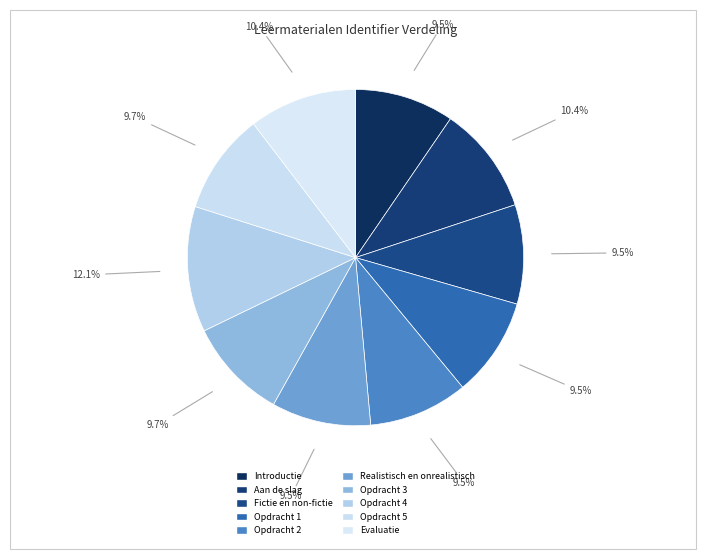

True or false: Opdracht 4 accounts for 12% of the total.

True